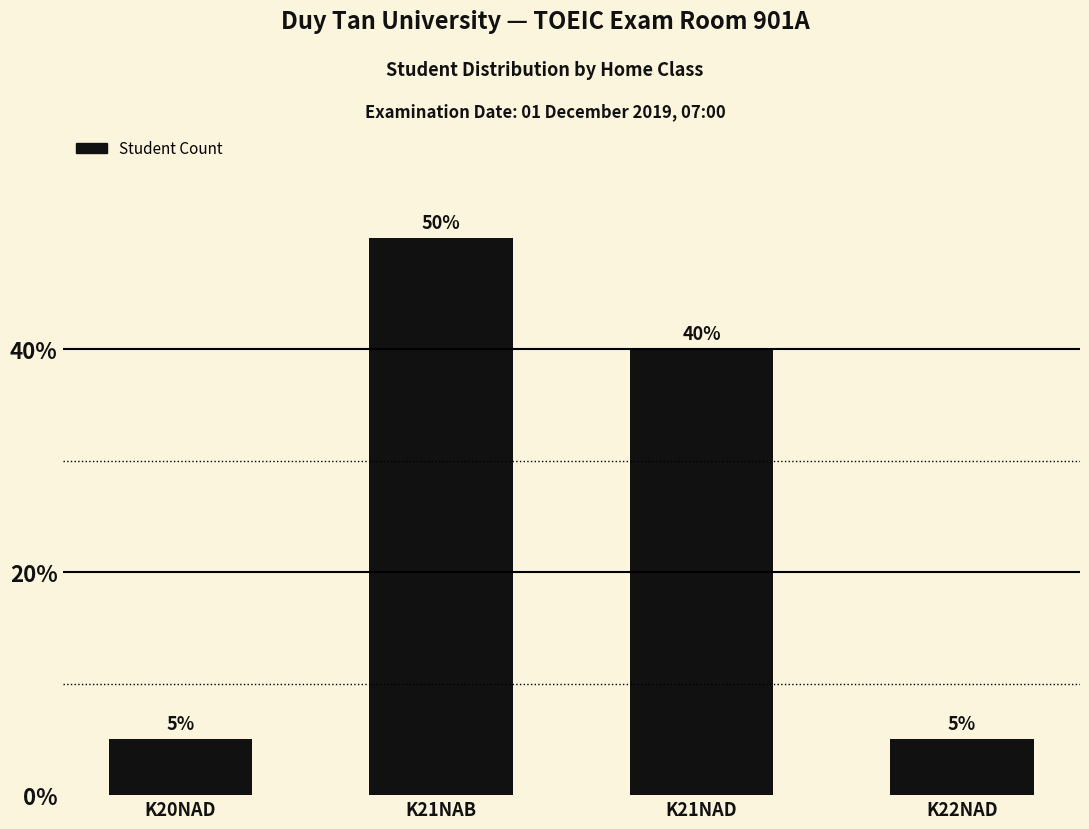

How many values are between 5 and 50?

4